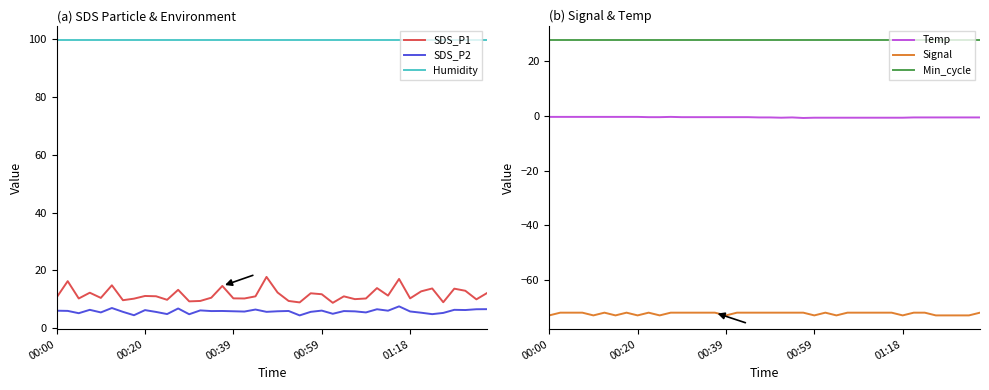

What is the maximum value for SDS_P2?

7.5